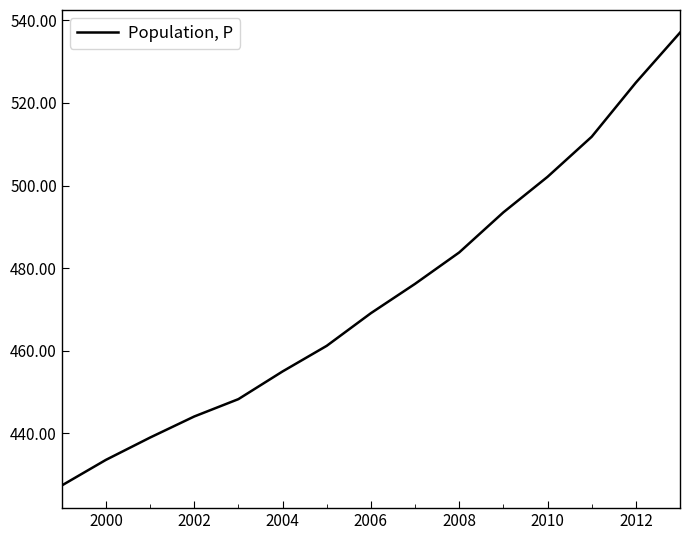

What is the smallest value displayed?

427.4